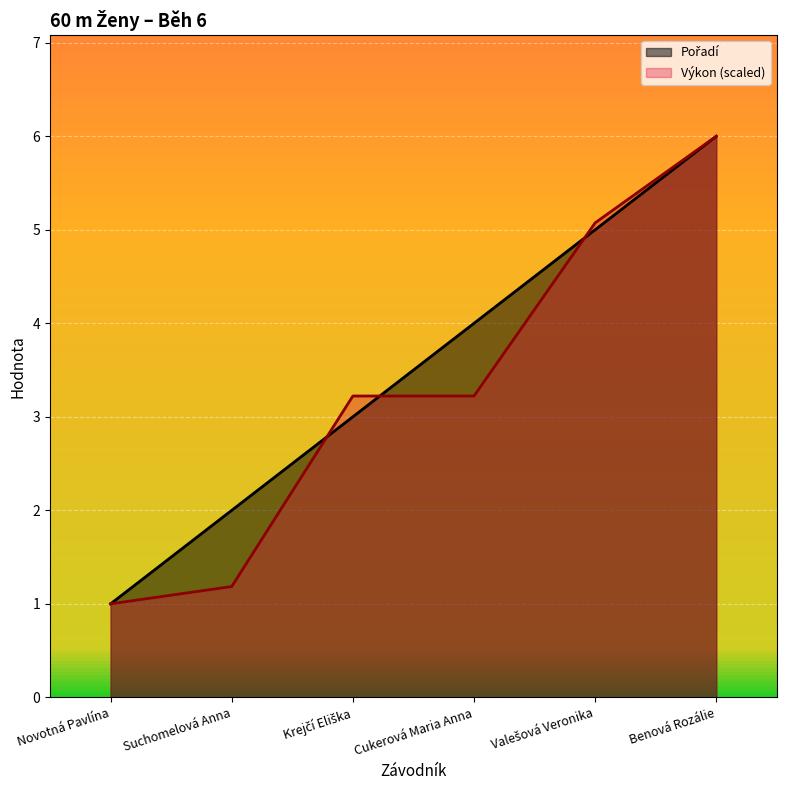

What is the difference between the second highest and minimum values in the Pořadí series?

4.0